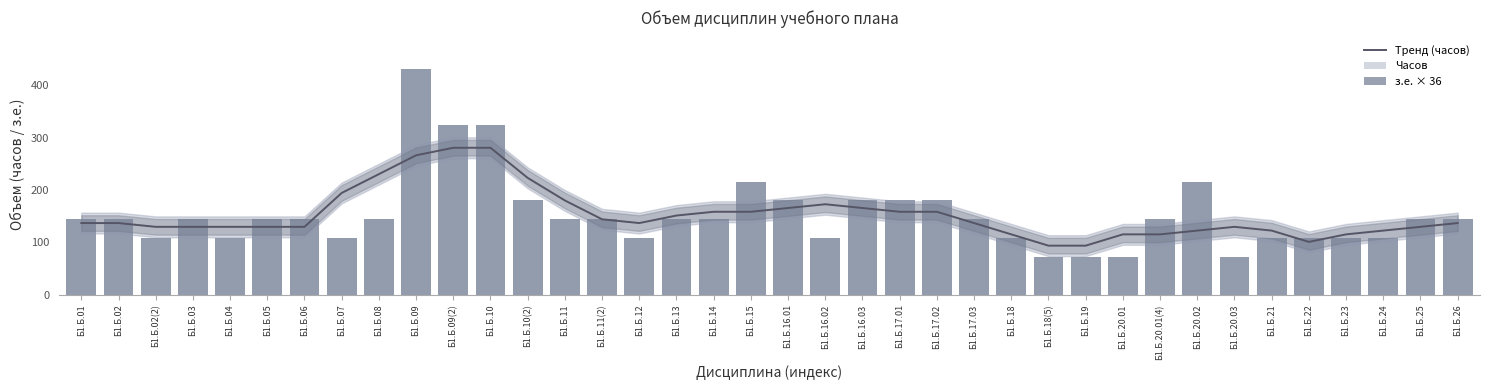

Does the chart contain any negative values?

No